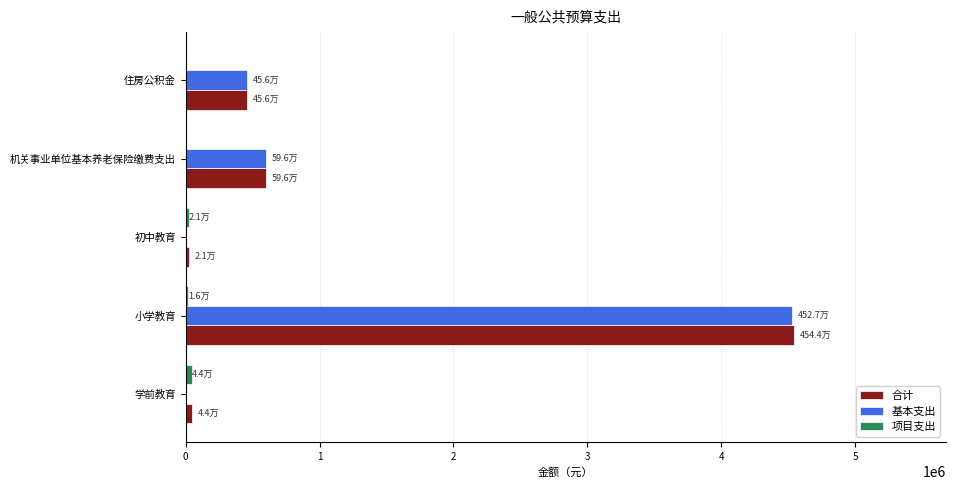

Where is 基本支出 nearest to the value 2263637?

机关事业单位基本养老保险缴费支出